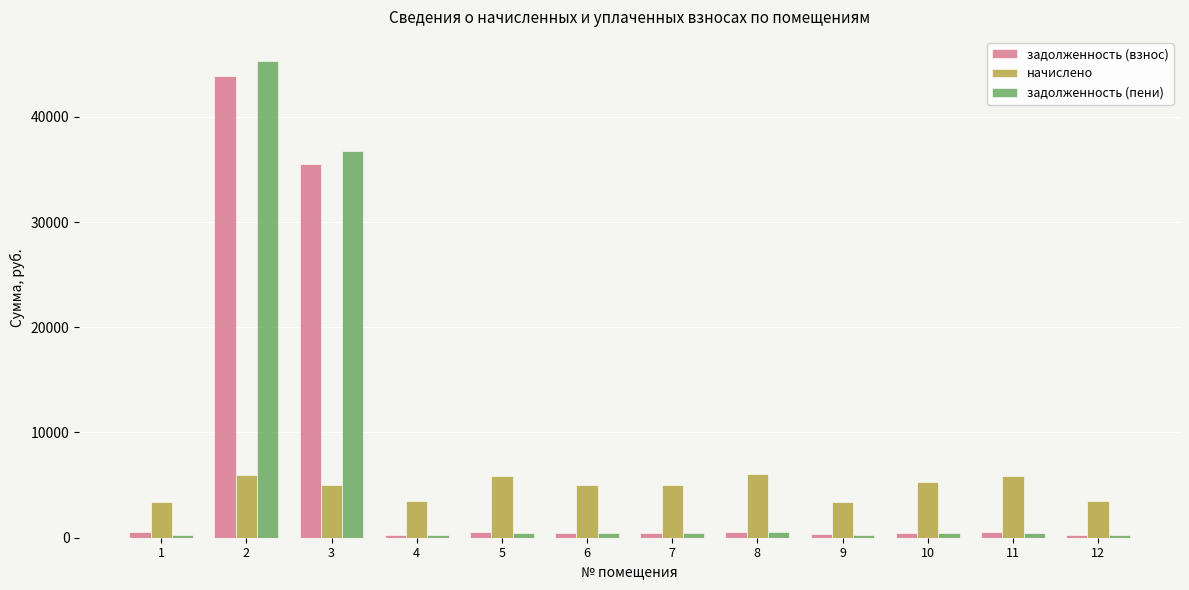

Does the chart contain stacked bars?

No